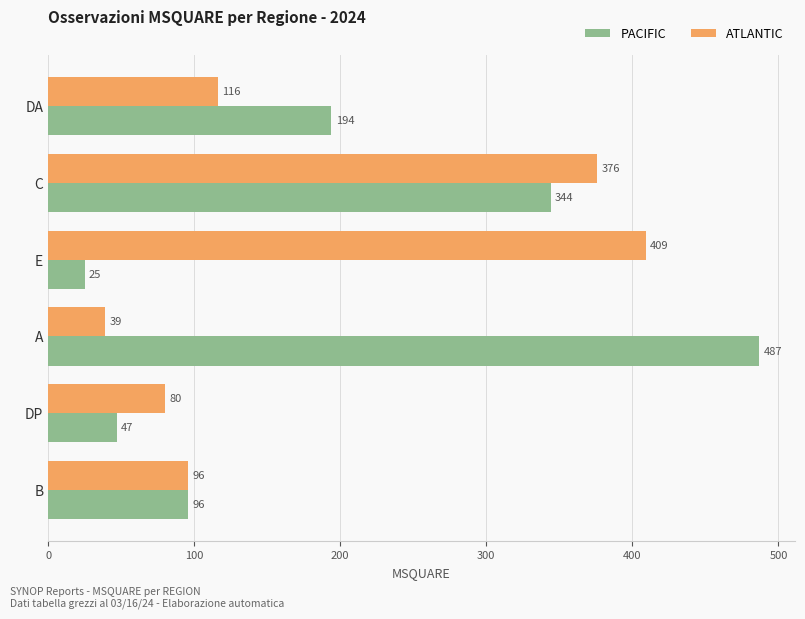

How many series are shown in this chart?

2